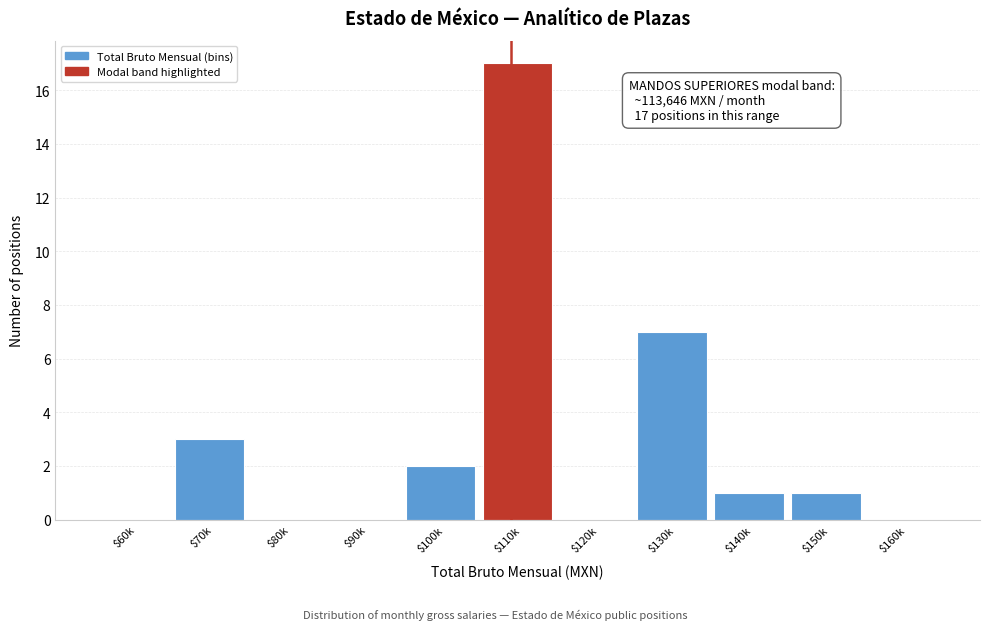

What is the maximum value shown in the chart?

17